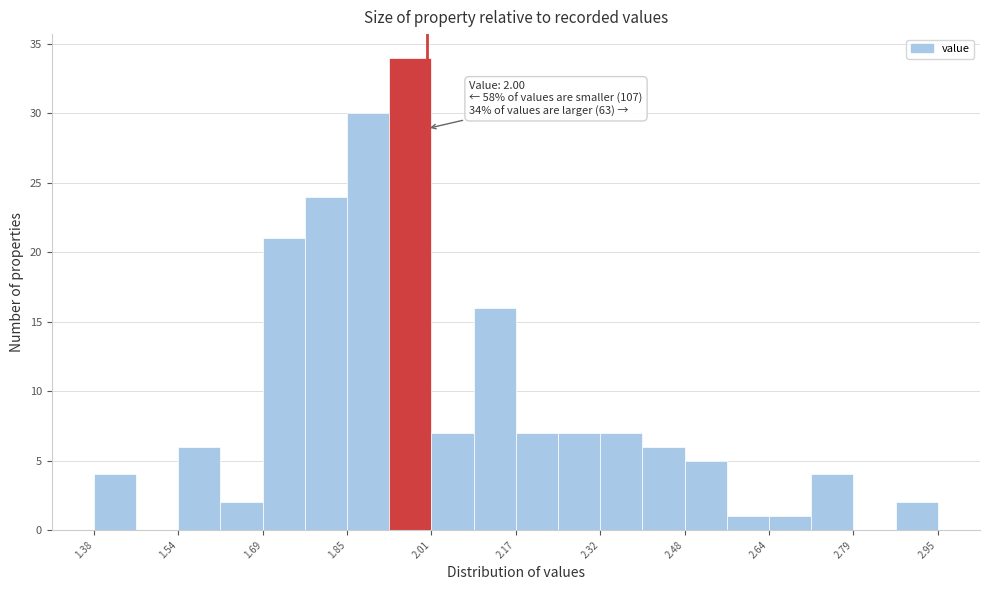

Around what value on the x-axis is the tallest bar? Give the approximate position of its centre, as read against the axis.

1.96